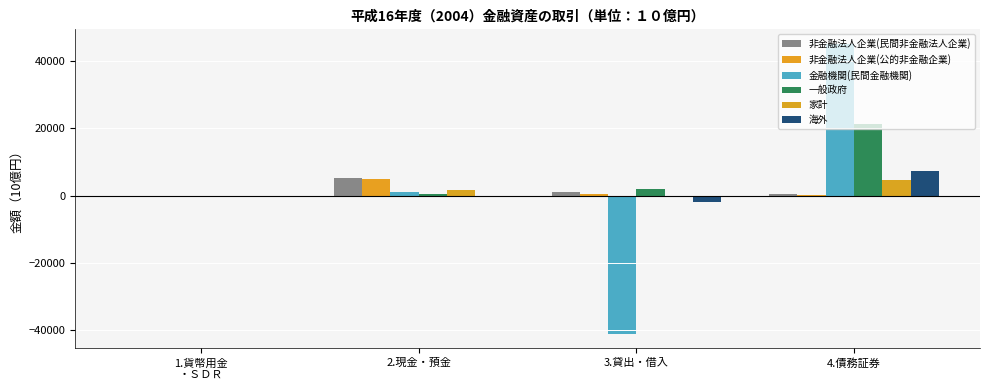

Which series has the largest total across all categories?

一般政府